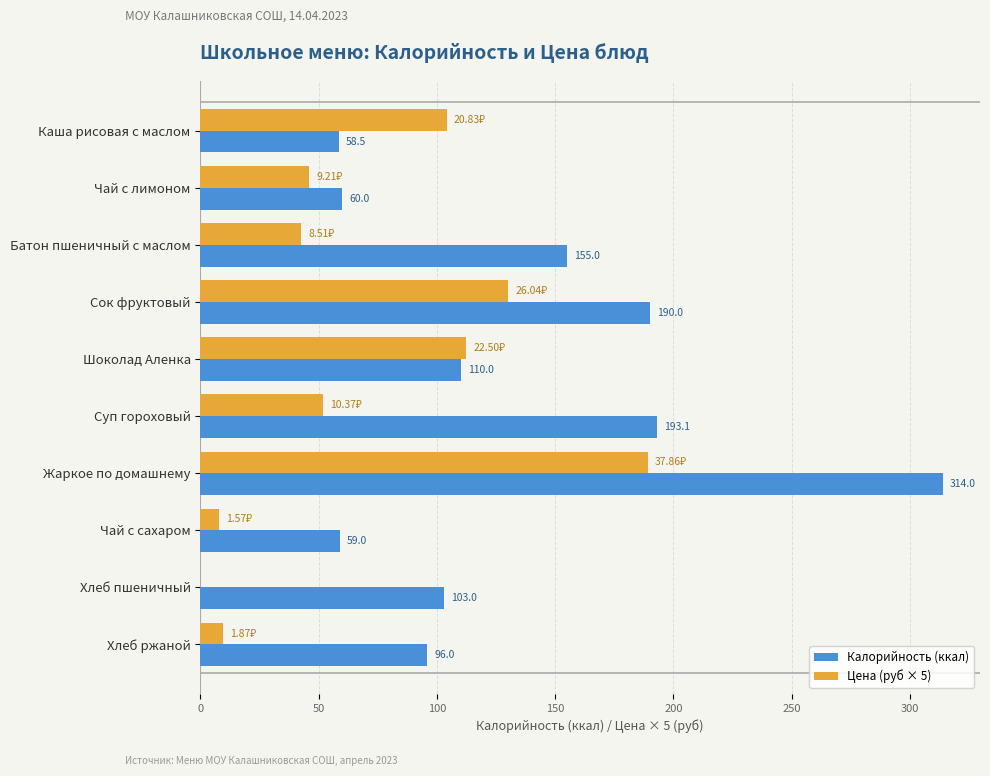

Which series has the largest total across all categories?

Калорийность (ккал)